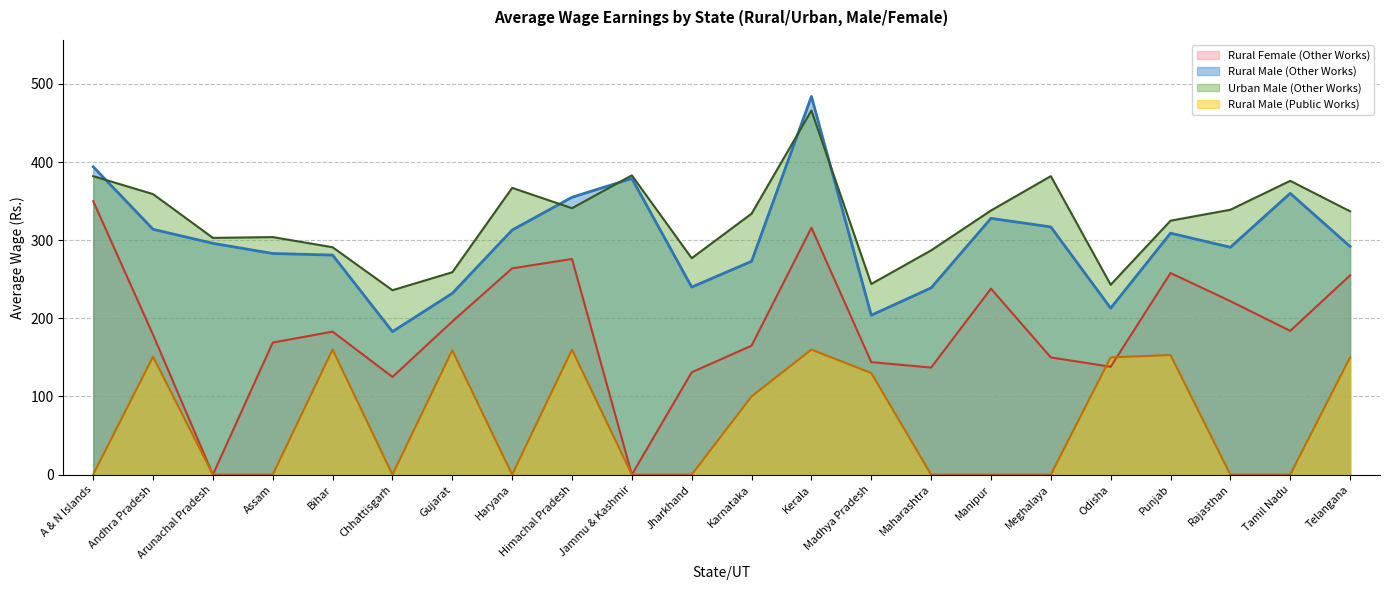

List the series in order of their peak value, highest first.

Rural Male (Other Works), Urban Male (Other Works), Rural Female (Other Works), Rural Male (Public Works)